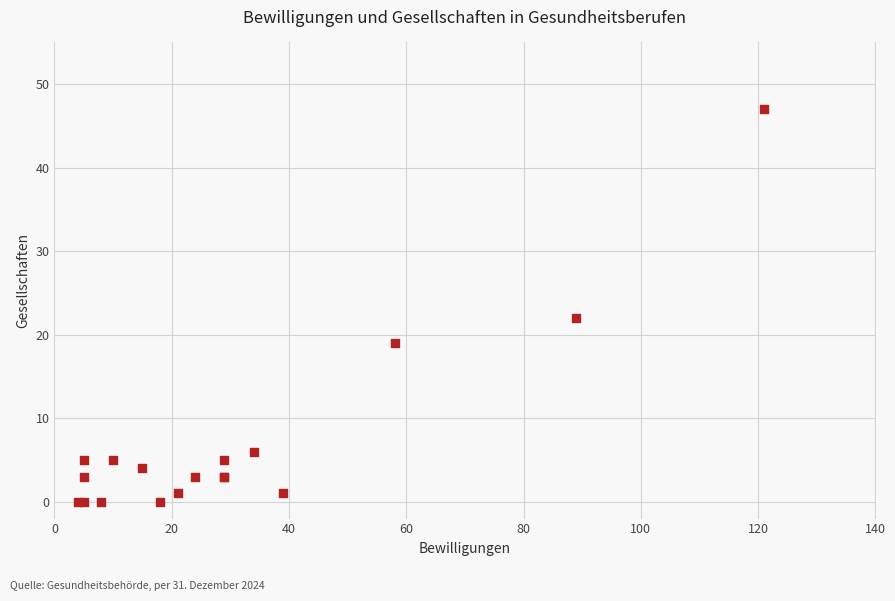

What Y value in the scatter plot is closest to 23?

22